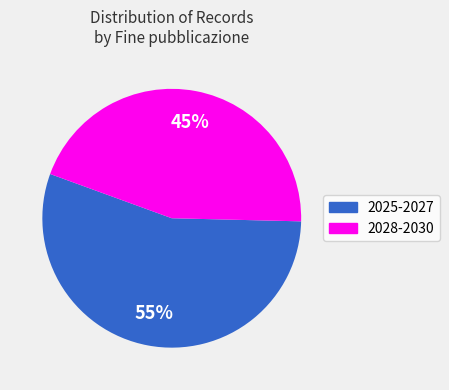

How many slices are in this pie chart?

2